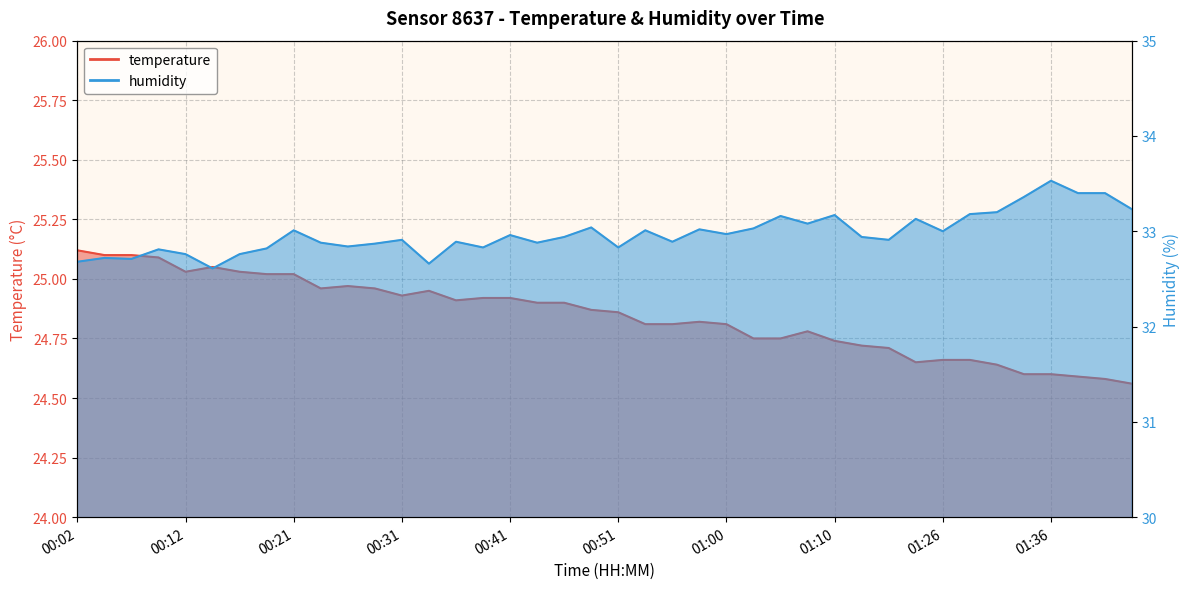

Where is humidity nearest to the value 33?

01:26